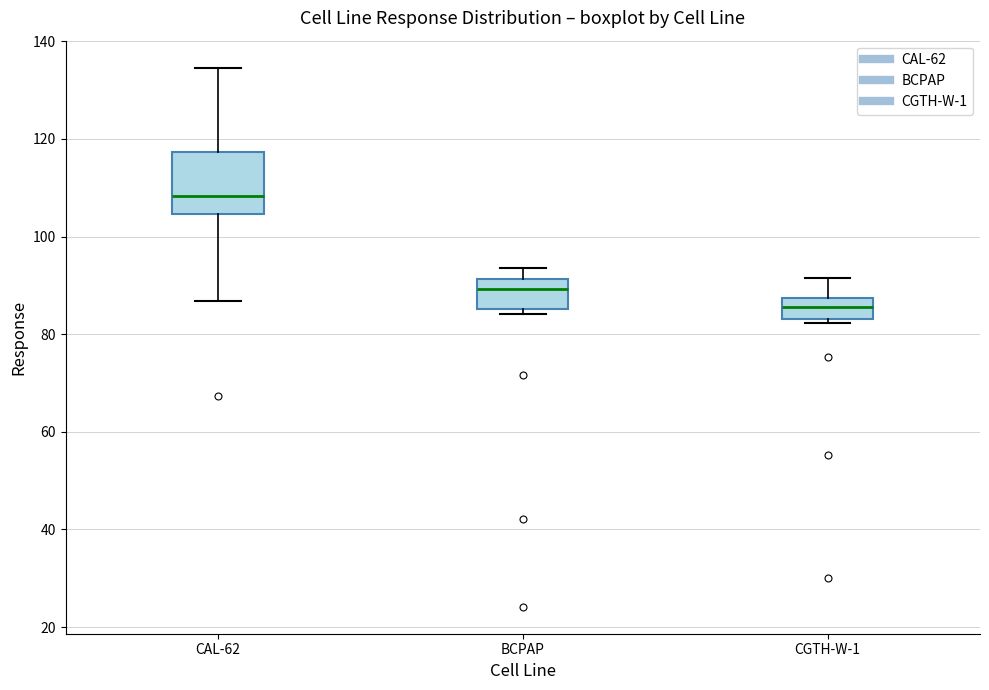

Which box has the lowest median line?

CGTH-W-1